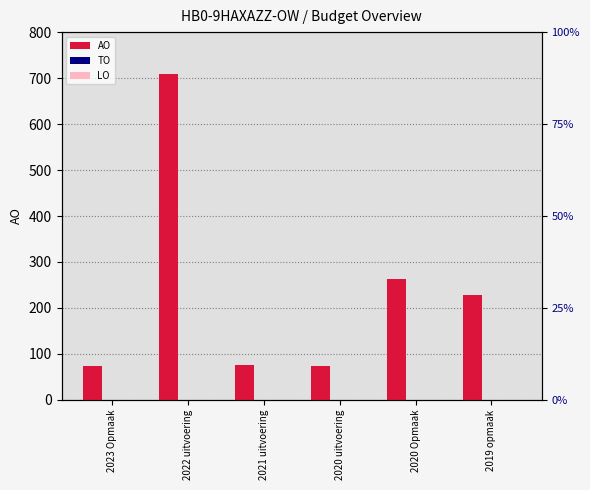

Reading left to right, what are all the values shown in this chart?

AO: 2023 Opmaak=74	2022 uitvoering=708	2021 uitvoering=77	2020 uitvoering=74	2020 Opmaak=264	2019 opmaak=228
TO: 2023 Opmaak=0	2022 uitvoering=0	2021 uitvoering=0	2020 uitvoering=0	2020 Opmaak=0	2019 opmaak=0
LO: 2023 Opmaak=0	2022 uitvoering=0	2021 uitvoering=0	2020 uitvoering=0	2020 Opmaak=0	2019 opmaak=0